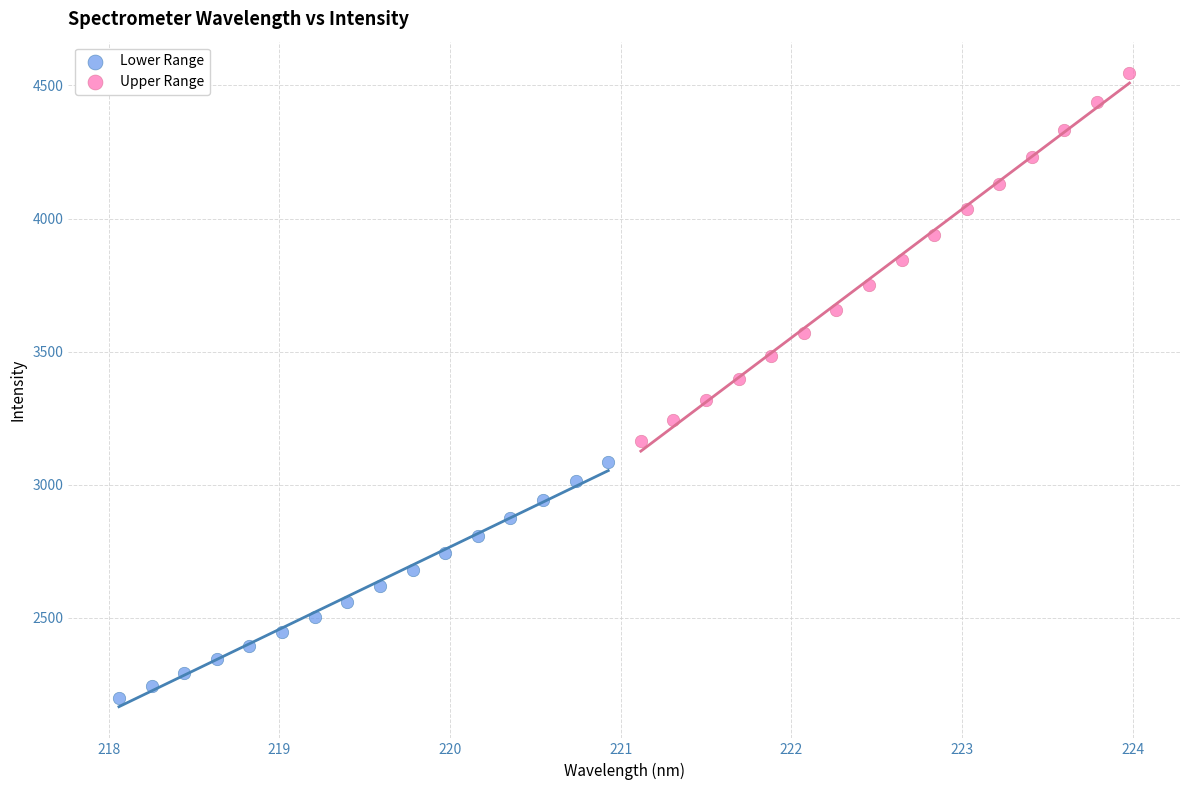

Which series has the widest spread of Y values?

Upper Range